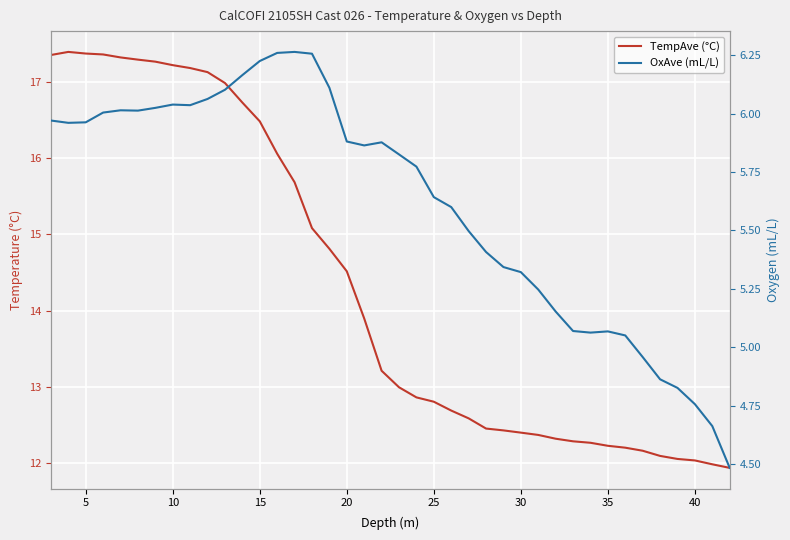

How many lines are shown in the chart?

2